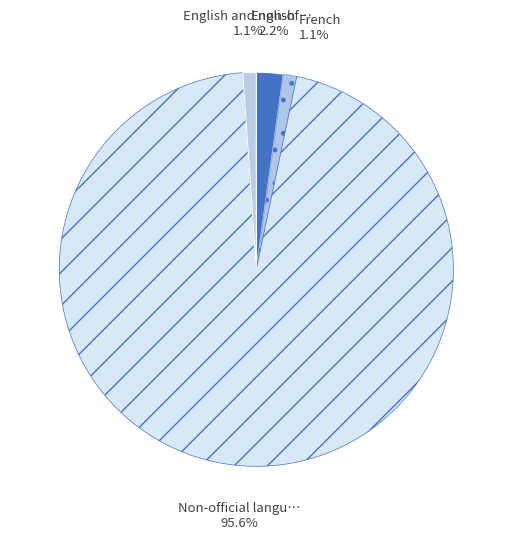

Does any single category account for the majority?

Yes